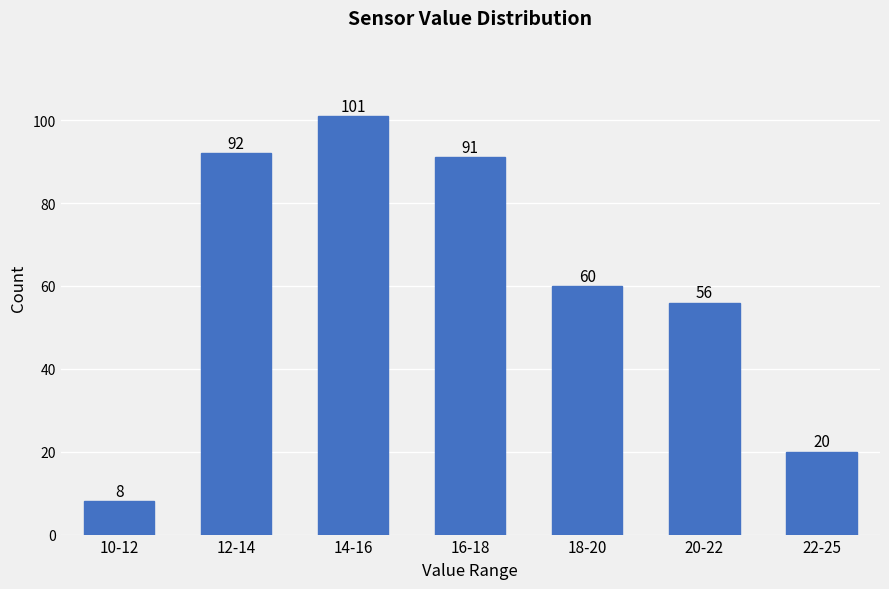

Reading left to right, what are all the values shown in this chart?

10-12=8	12-14=92	14-16=101	16-18=91	18-20=60	20-22=56	22-25=20